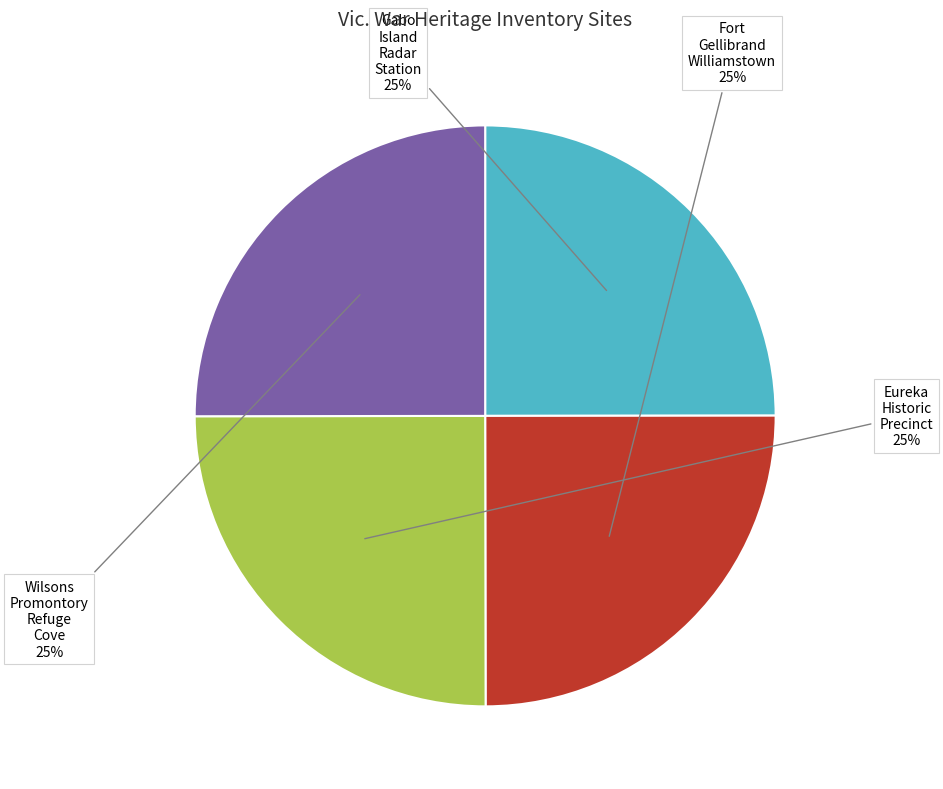

How many segments does this pie chart have?

4